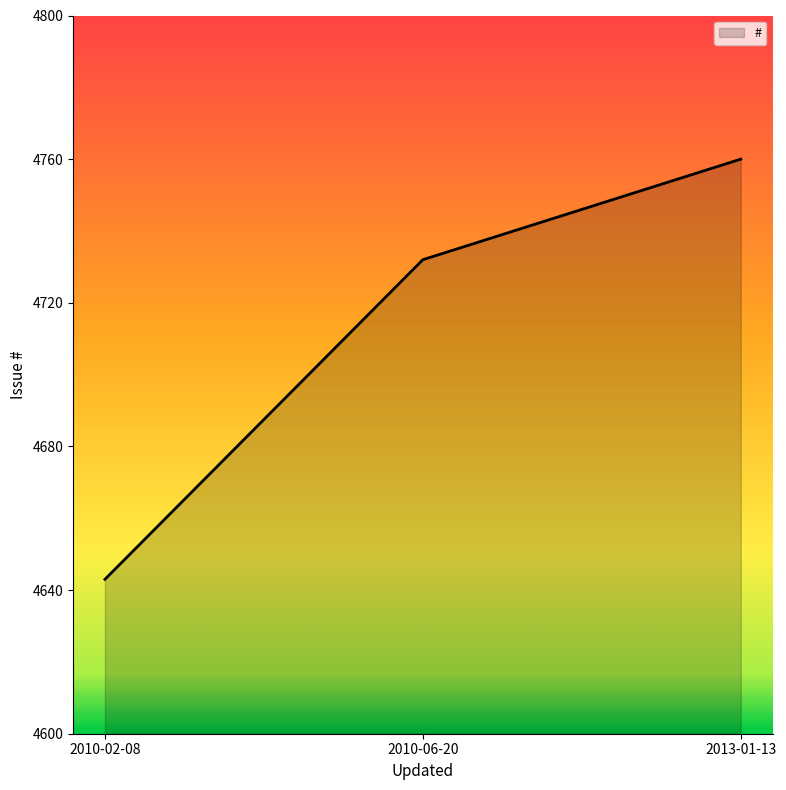

Does the chart display data point markers on the line(s)?

No